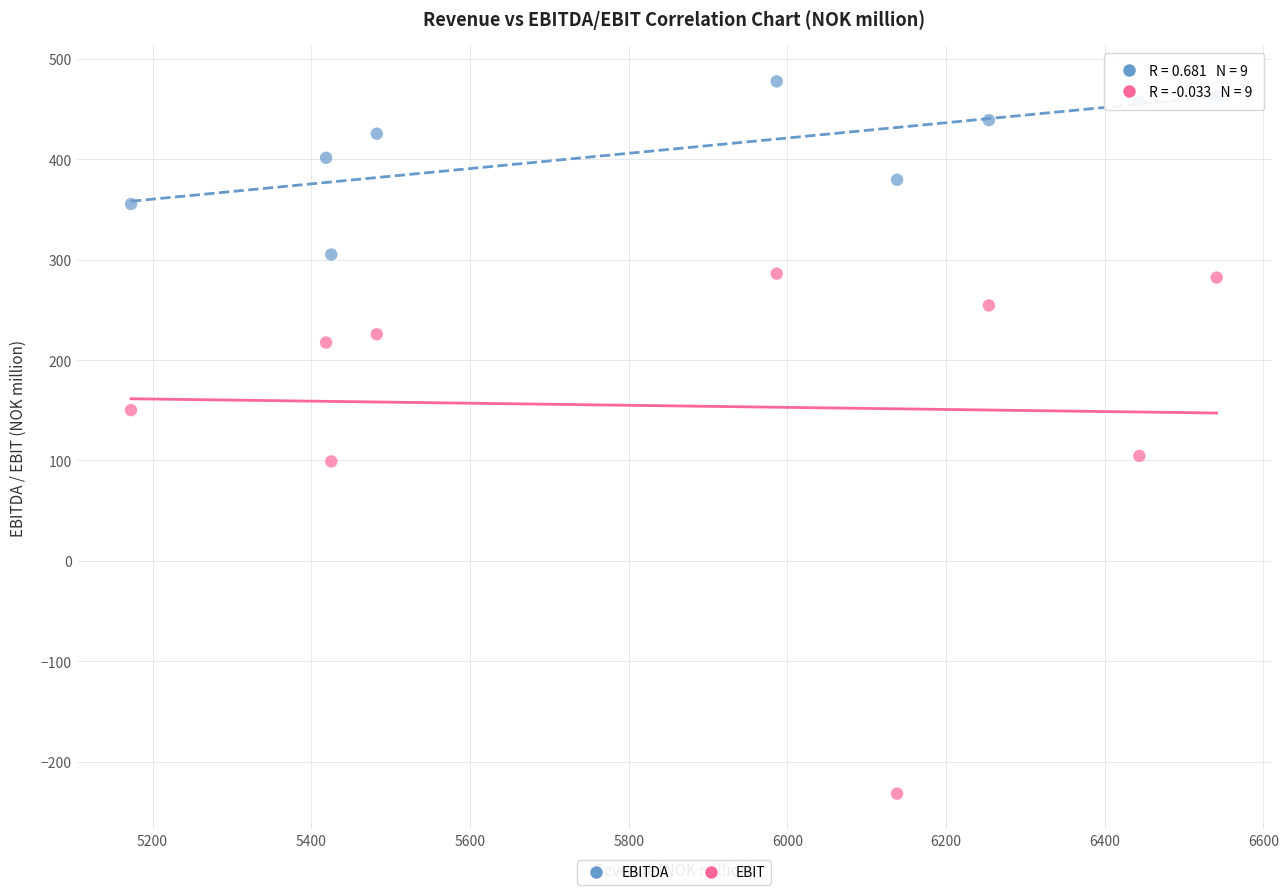

Across all data points, what is the range of Y values (max minus min)?

709.2